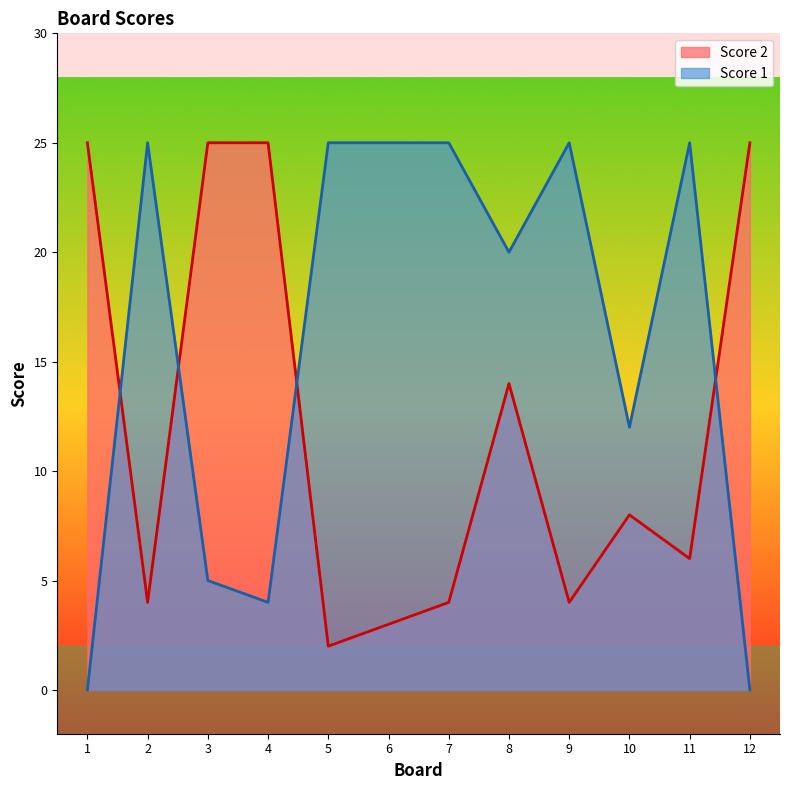

How many categories are shown in the chart?

12